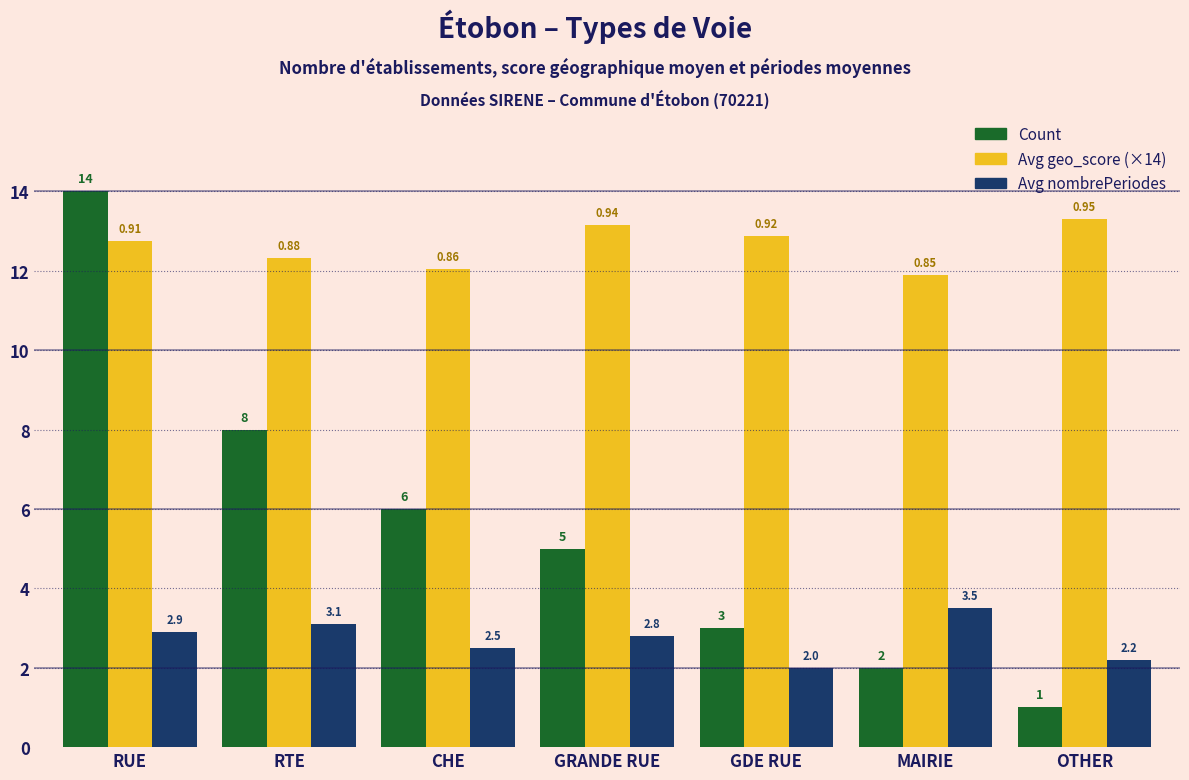

What position from the right is RUE?

7